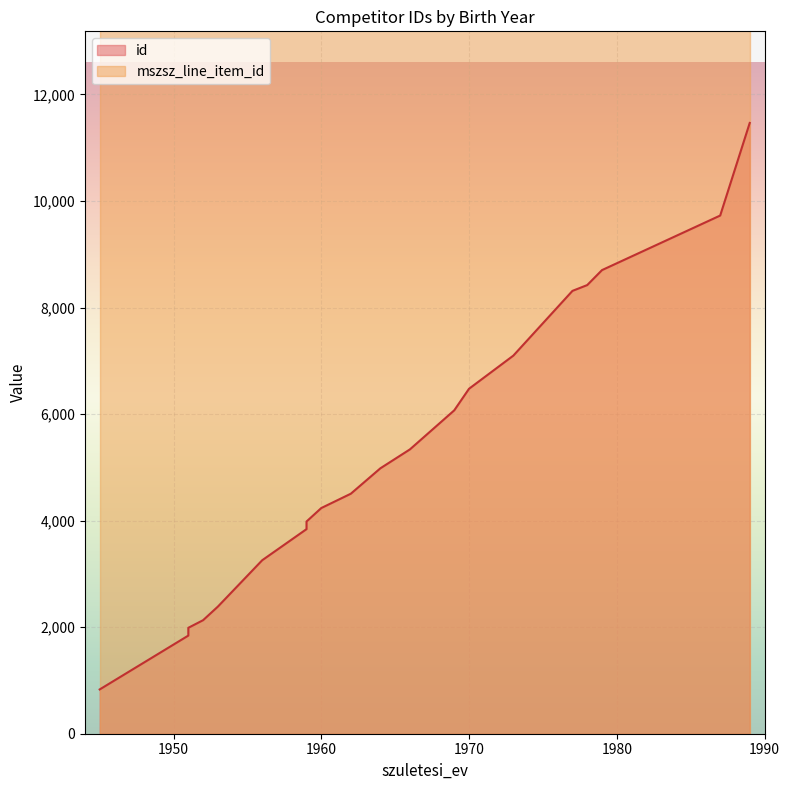

Reading left to right, what are all the values shown in this chart?

id: 1964=4982	1973=7097	1962=4505	1970=6475	1987=9726	1960=4236	1969=6070	1978=8421	1966=5337	1951=1842	1989=11464	1979=8702	1956=3256	1945=831	1952=2131	1951=1988	1977=8312	1953=2386	1959=3840	1959=3983
mszsz_line_item_id: 1964=53074	1973=53074	1962=53074	1970=53074	1987=53074	1960=53074	1969=53074	1978=53074	1966=53074	1951=53074	1989=53074	1979=53074	1956=53074	1945=53074	1952=53074	1951=53074	1977=53074	1953=53074	1959=53074	1959=53074